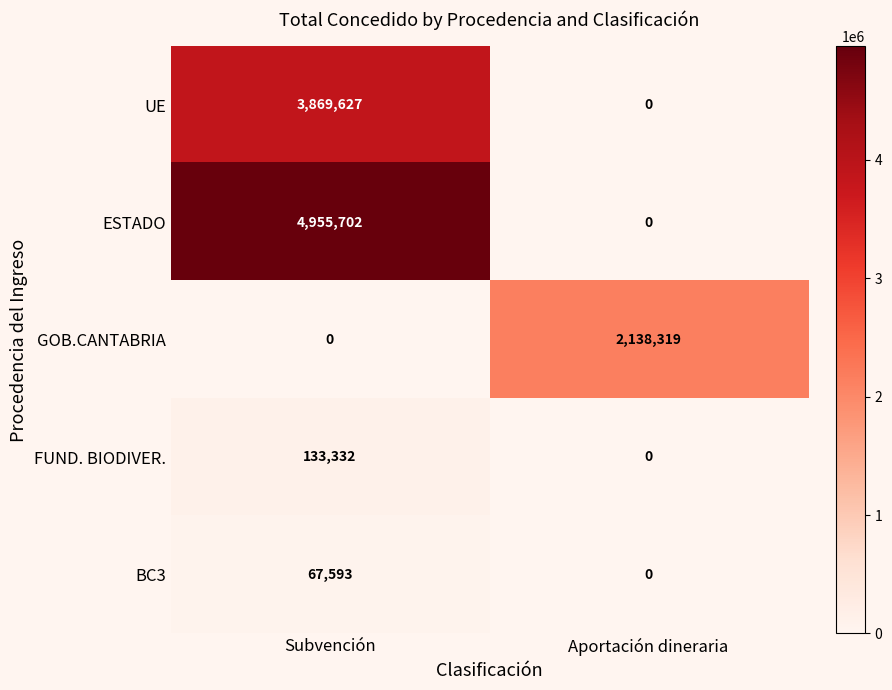

Which category has the highest value across all series?

Subvención